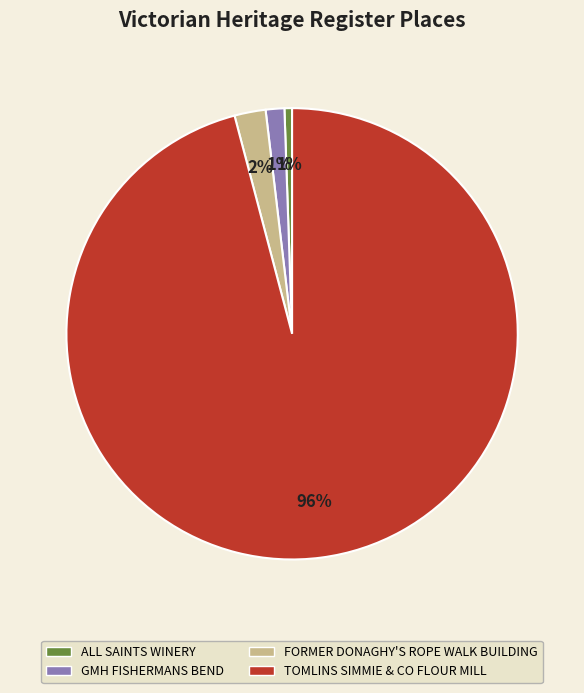

The GMH FISHERMANS BEND slice represents 1% of the pie. True or false?

True